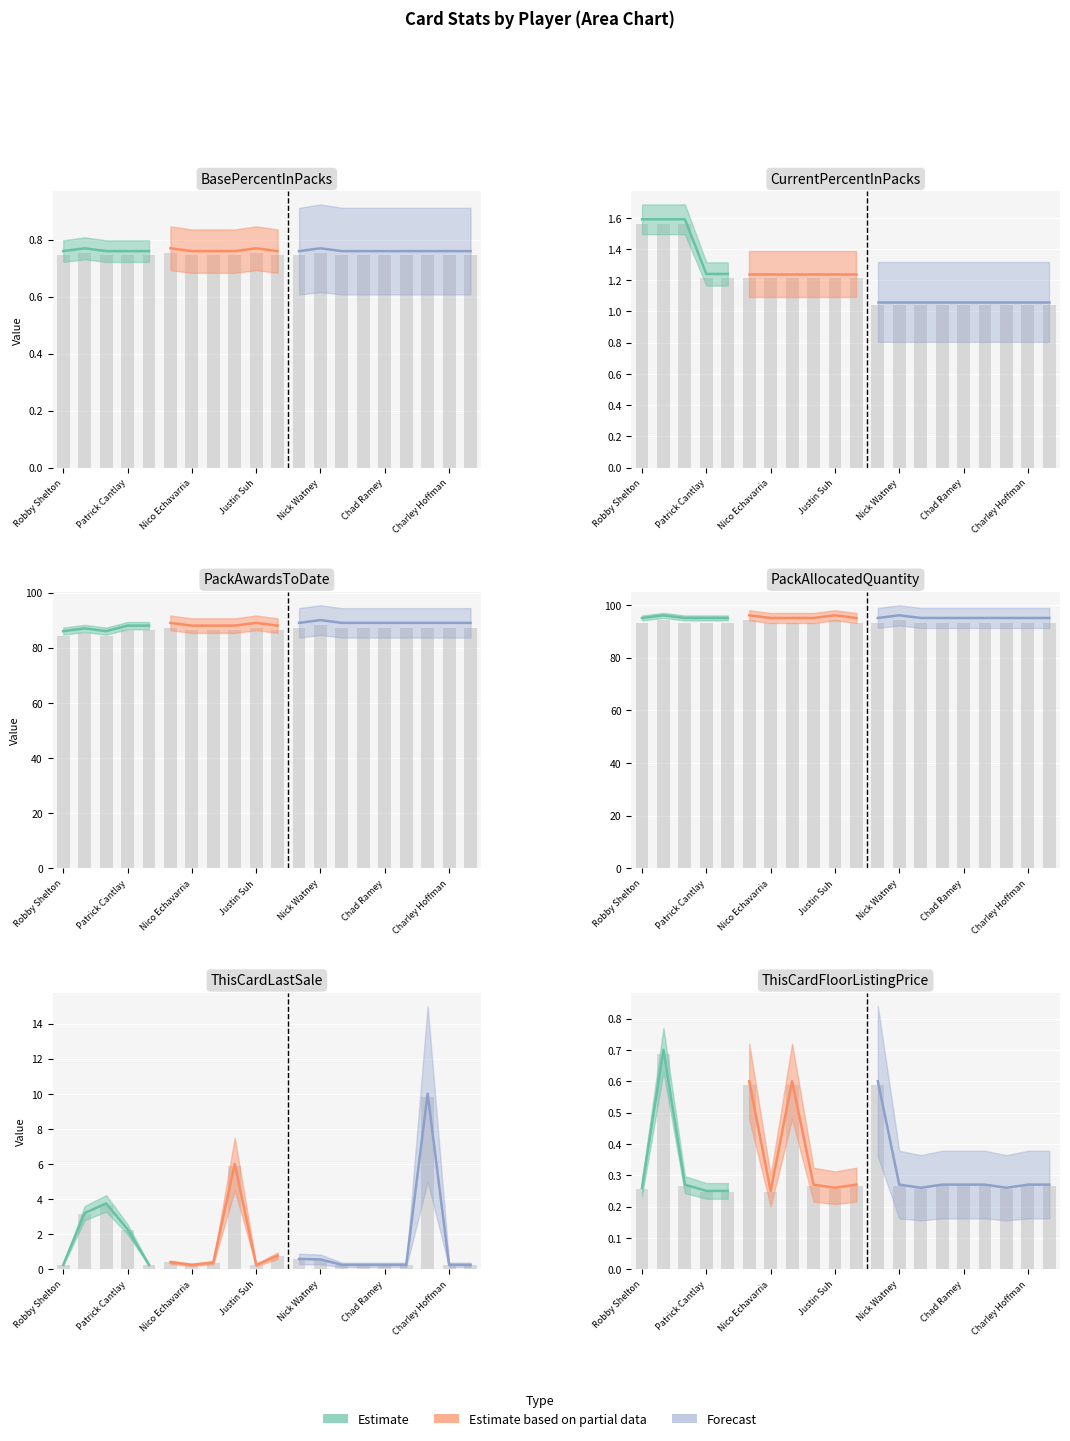

What is the smallest value displayed?

0.2